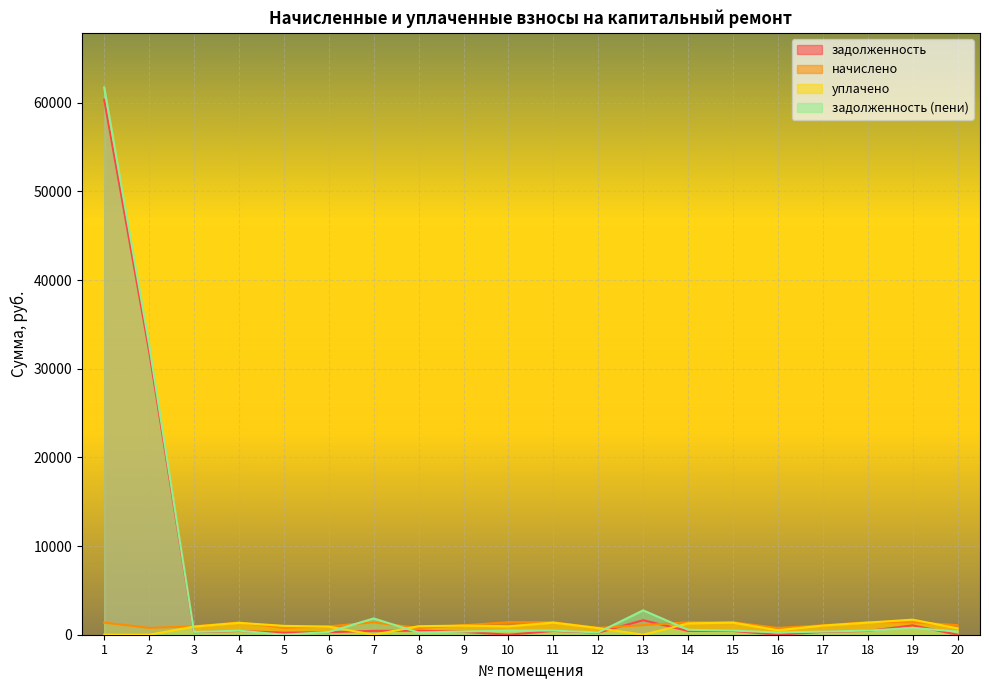

Is the value of уплачено at 15 greater than the value of начислено at 6?

Yes